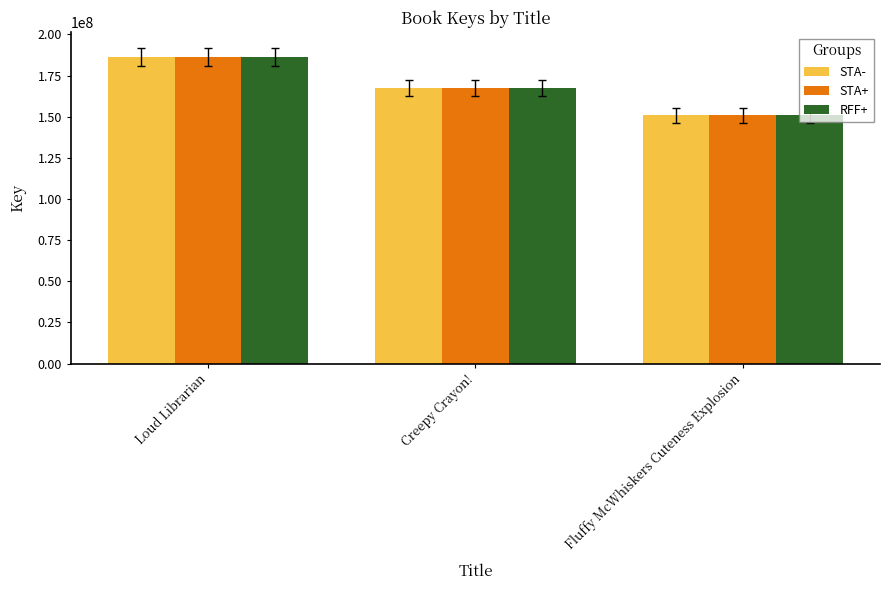

What is the difference between the maximum and second lowest values in the RFF+ series?

18551889